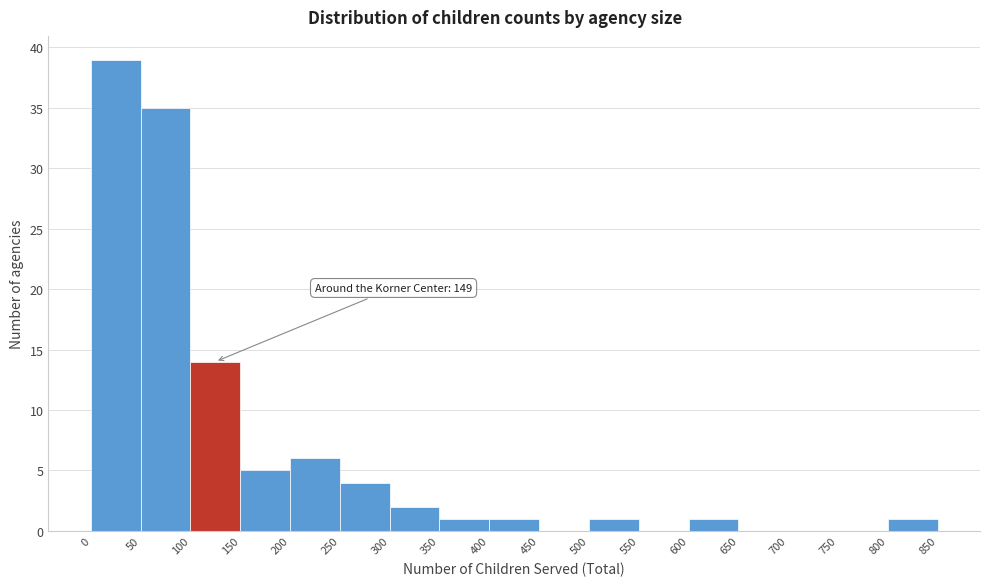

Which range on the x-axis has the tallest bar?

0 to 50